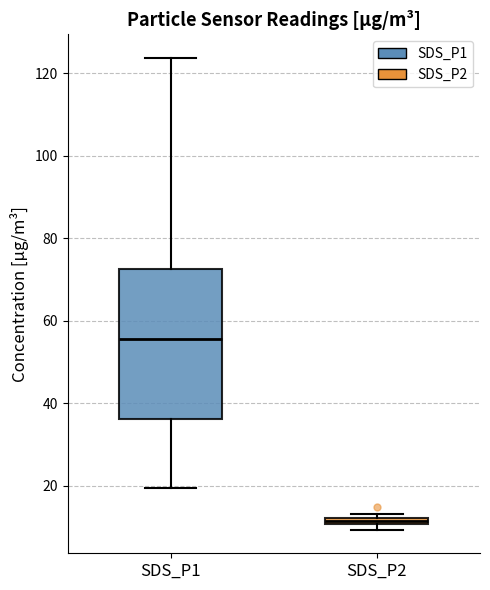

Which box has the highest median line?

SDS_P1